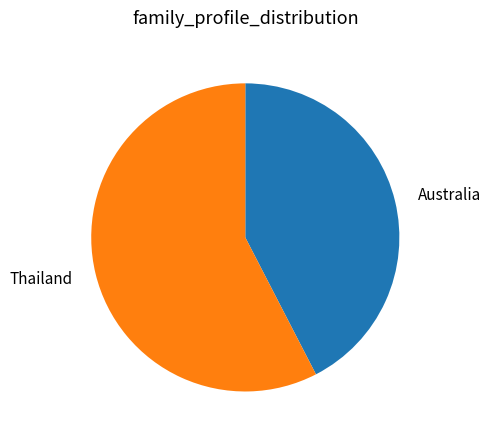

Rank the categories by value from highest to lowest.

Thailand, Australia